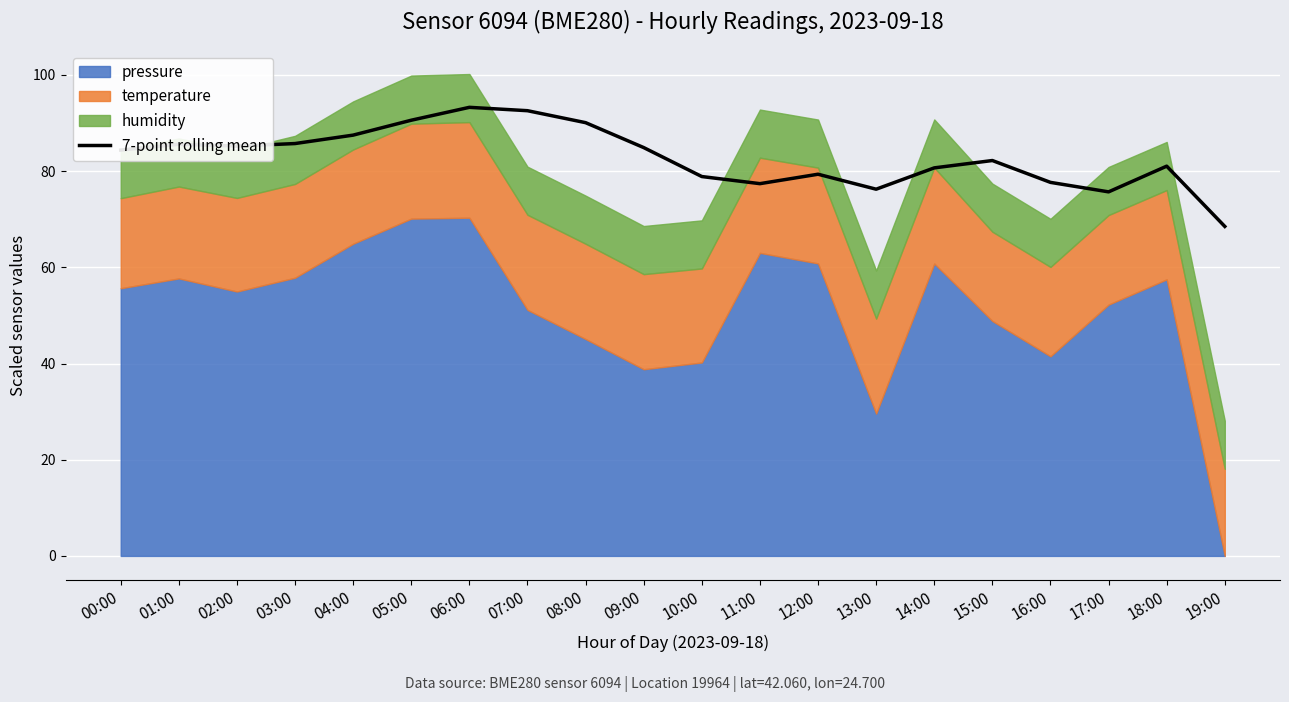

The value at 04:00 is 141.3. True or false?

False